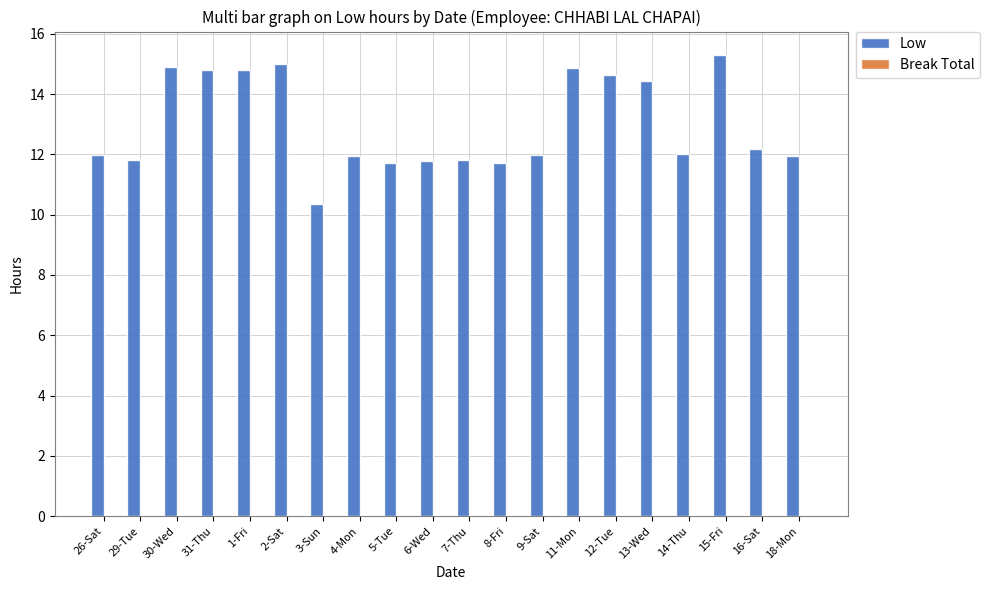

Which has a higher value, 13-Wed or 14-Thu?

13-Wed